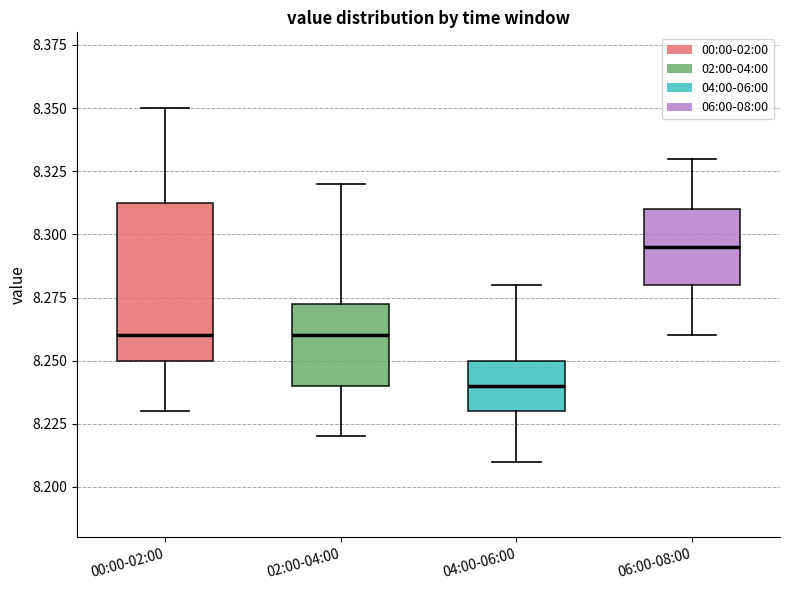

Which box has the lowest median line?

04:00-06:00